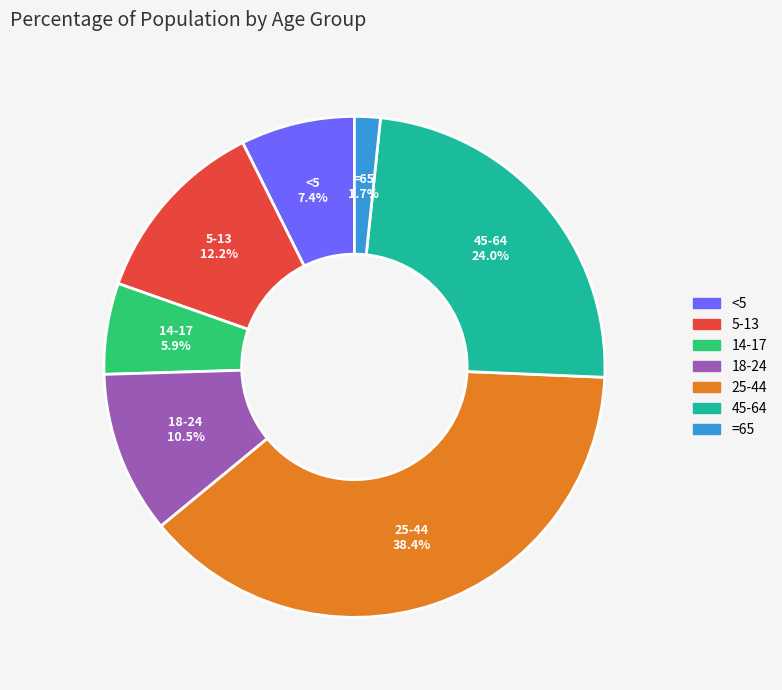

What is the ratio of the value at =65 to the value at <5?

0.2